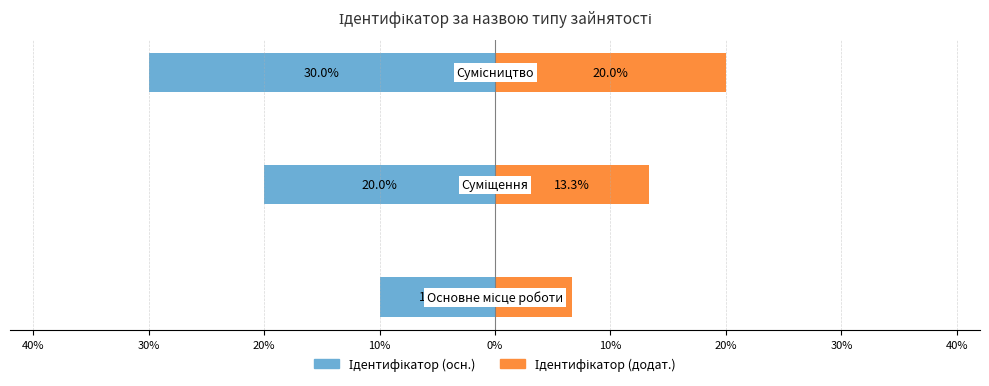

How many groups of bars are there?

3